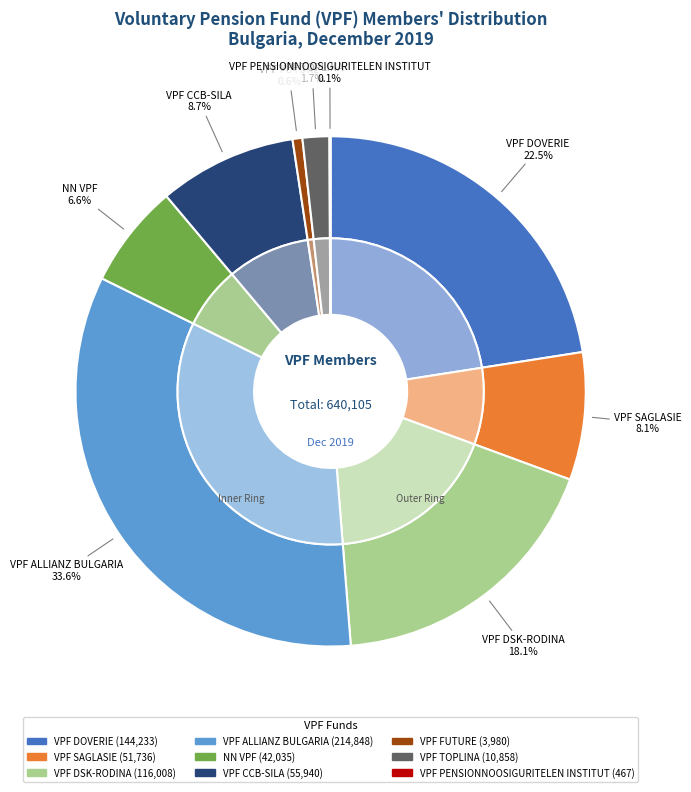

Is VPF CCB-SILA the majority of the pie?

No